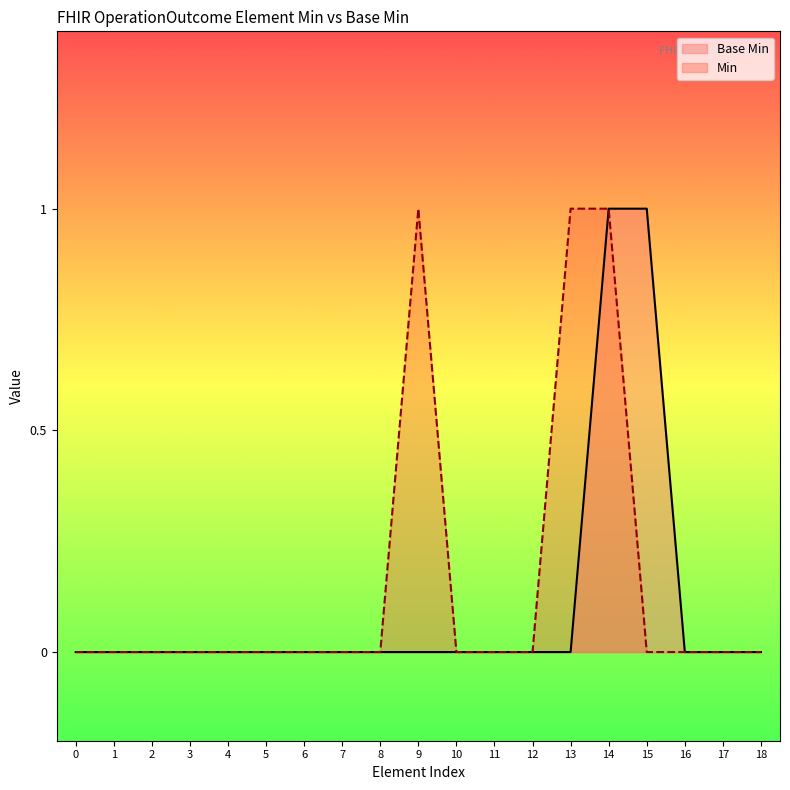

How many values are above zero?

2